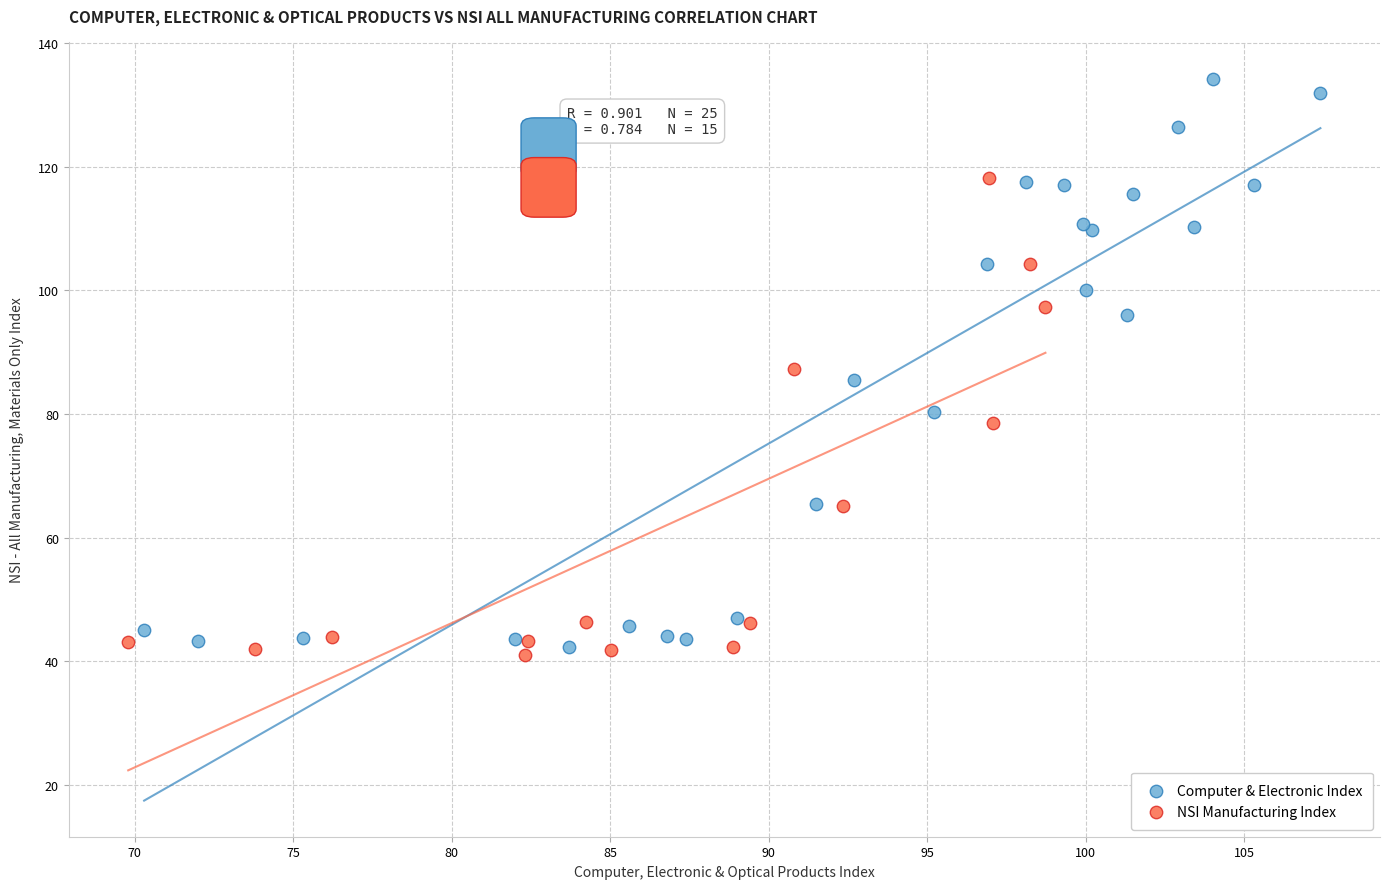

Which series reaches the maximum Y coordinate?

Computer & Electronic Index